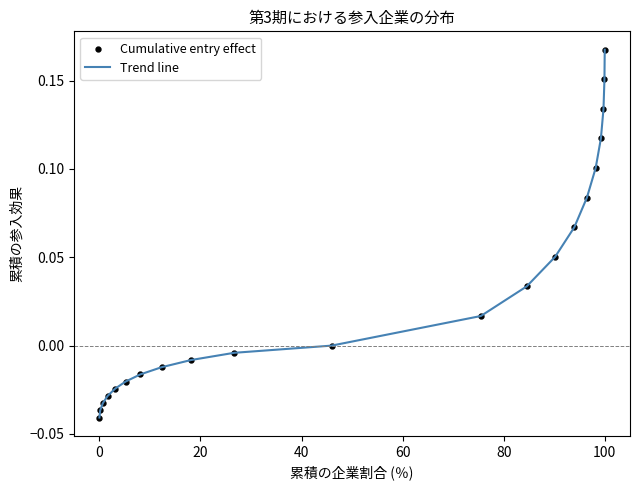

How many lines are shown in the chart?

1